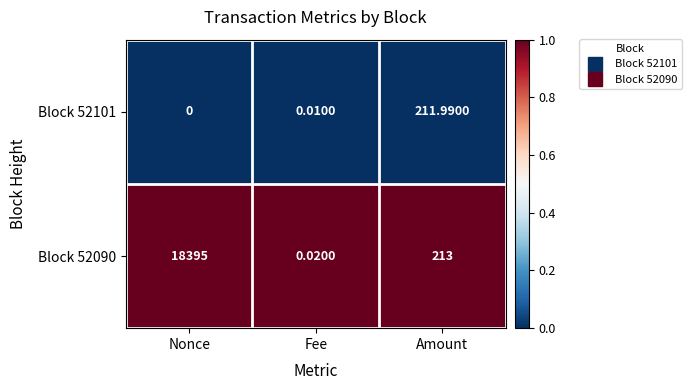

Where is Block 52090 nearest to the value 9197?

Amount